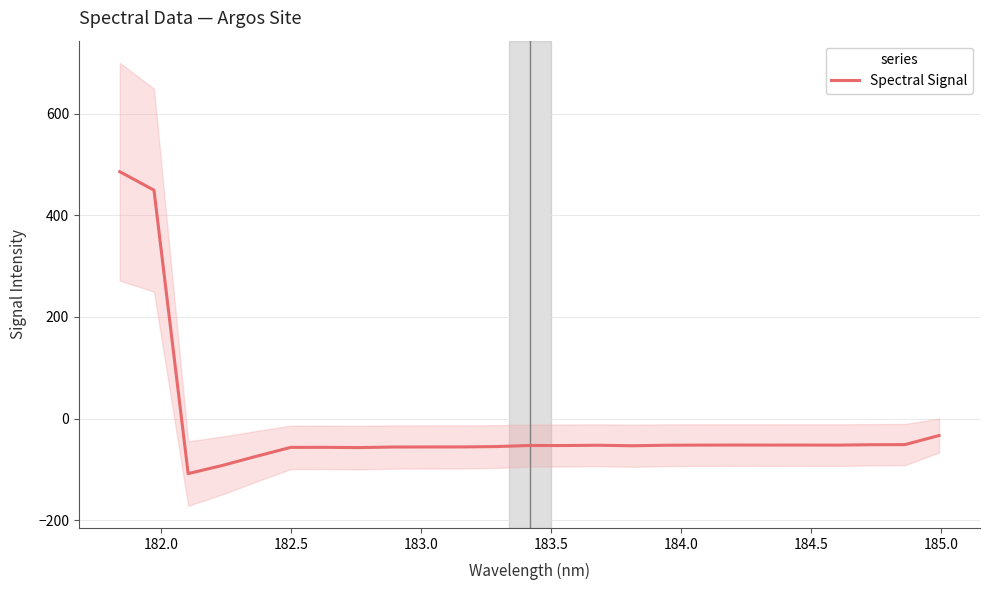

What is the minimum value for Spectral Signal?

-108.4